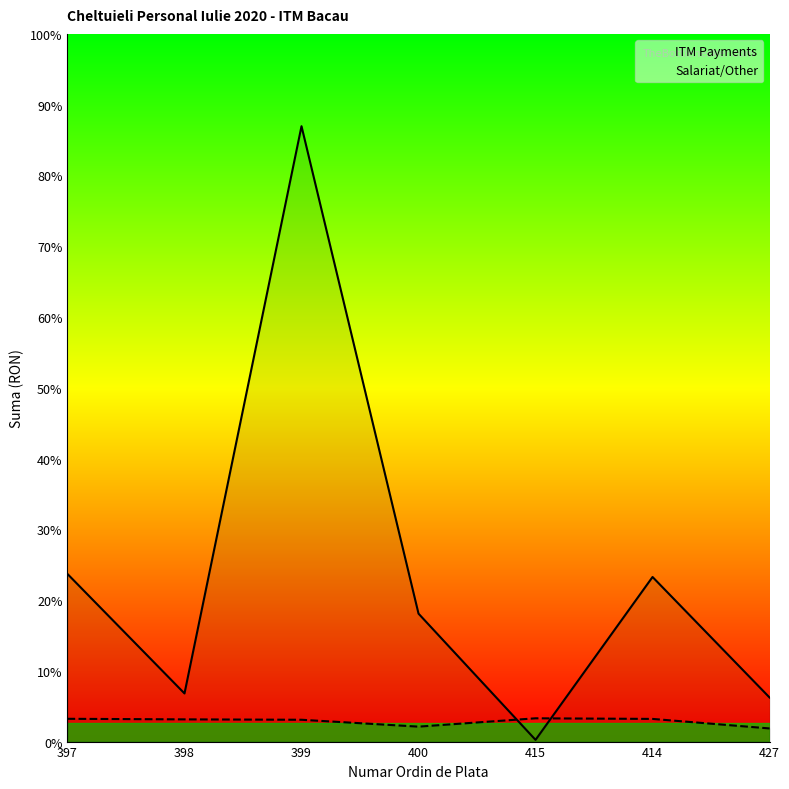

How many categories are shown in the chart?

7